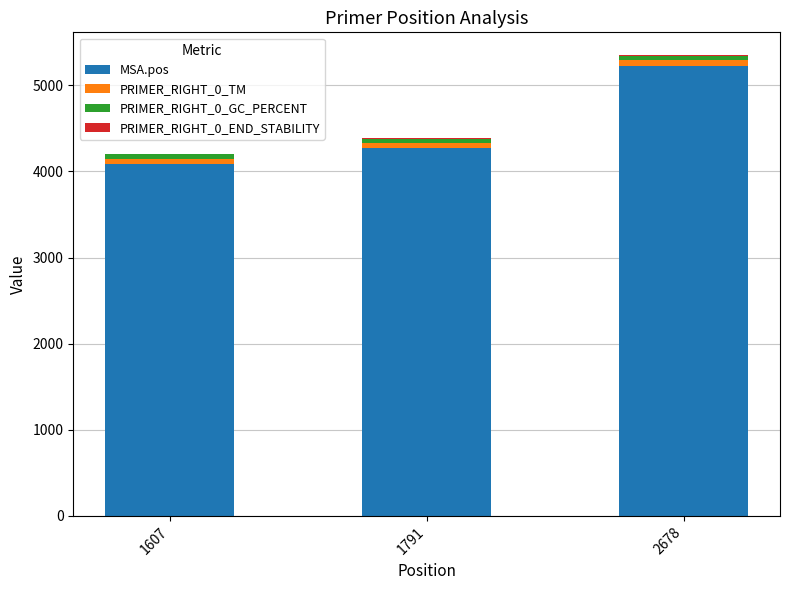

At which label does MSA.pos reach its peak?

2678